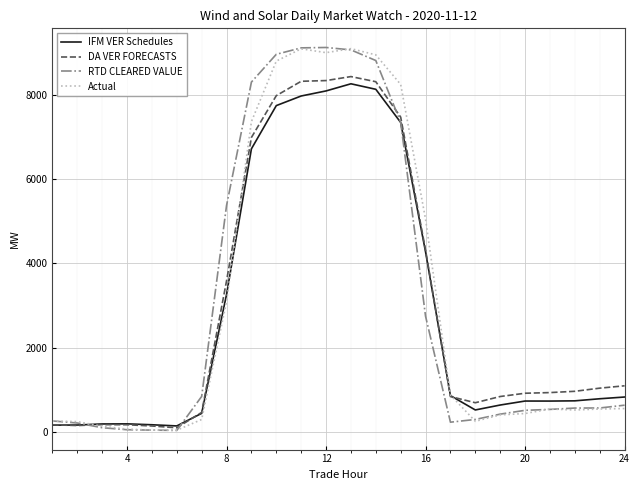

What is the highest value of the Actual series?

9109.0